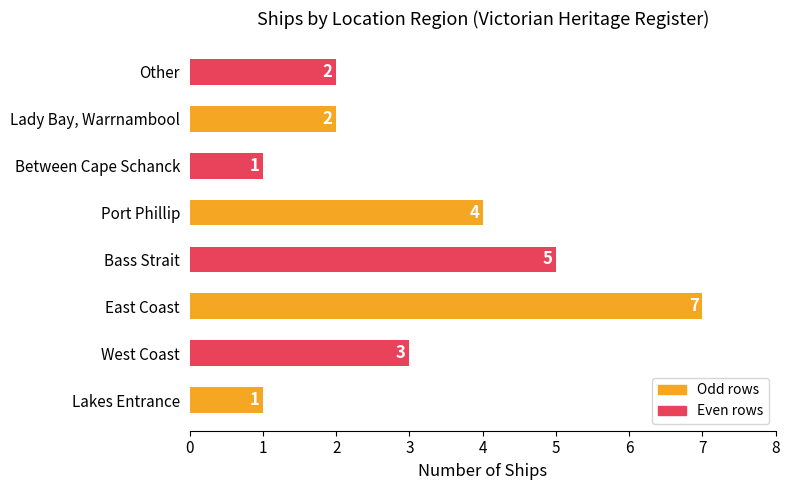

What is the sum of all values?

25